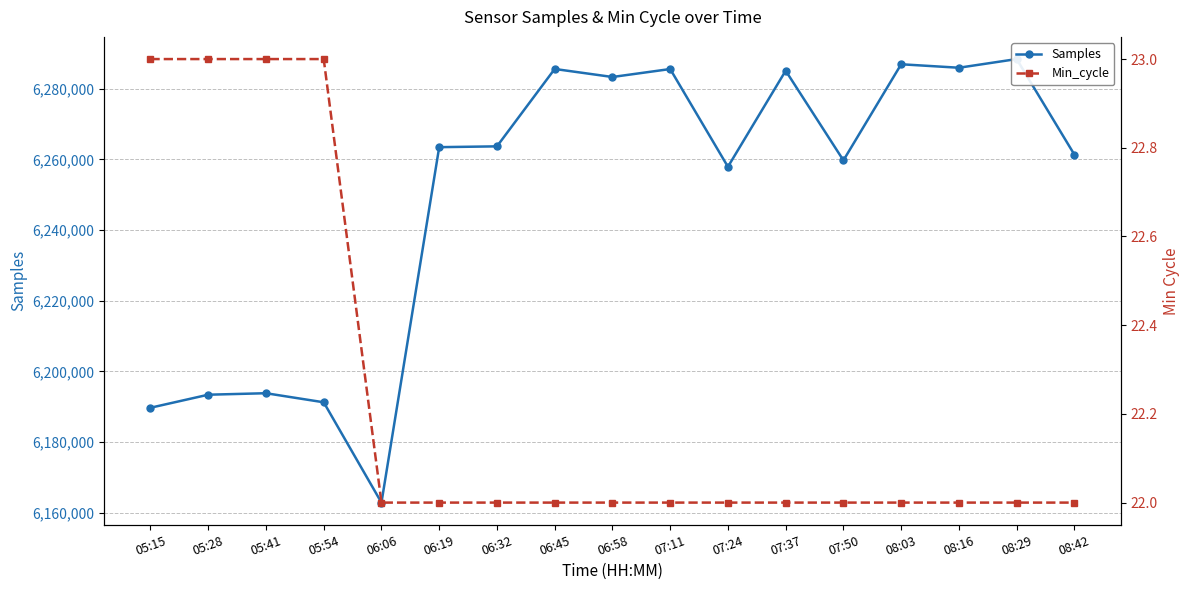

What value does the Samples series have at 07:50, to the nearest 50?

6259700